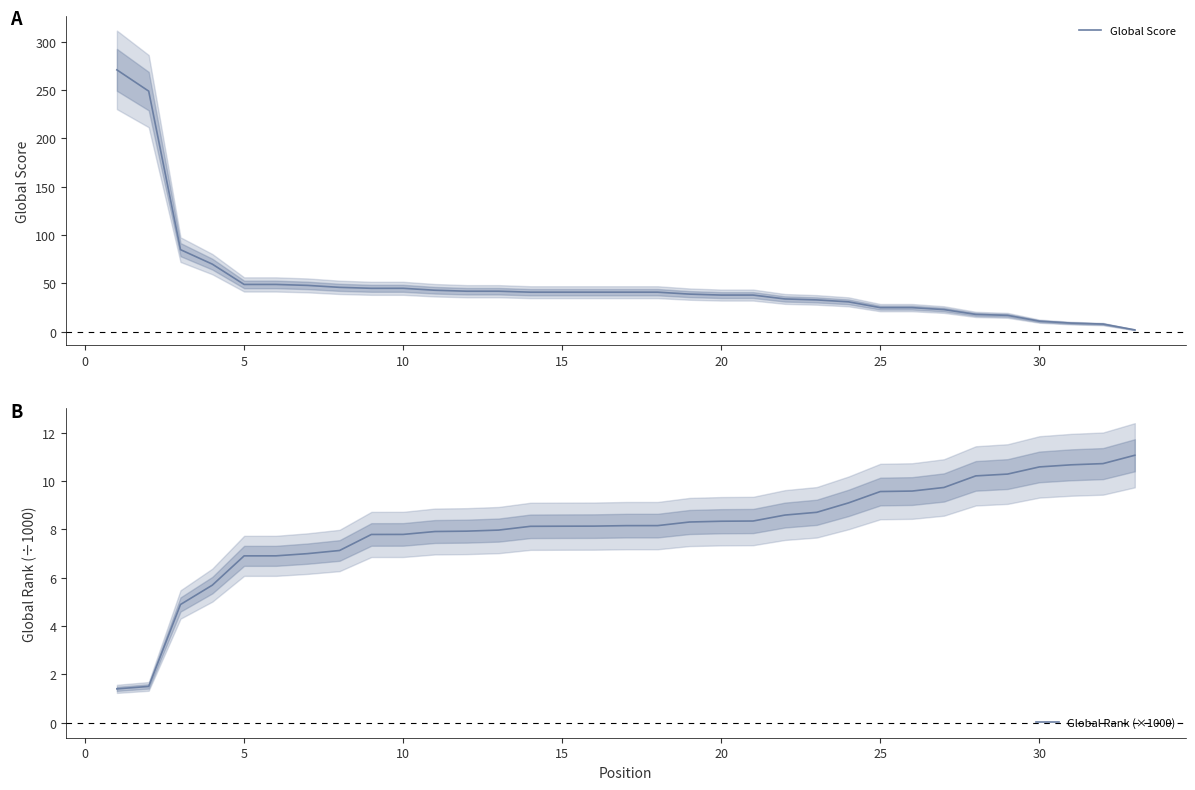

True or false: Global Score has a value of 45 at 10.

True